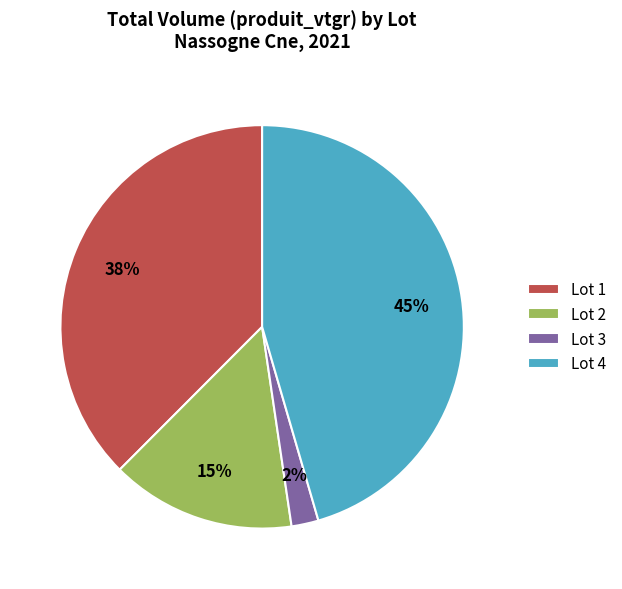

Do Lot 4 and Lot 2 together represent more than half of the pie?

Yes